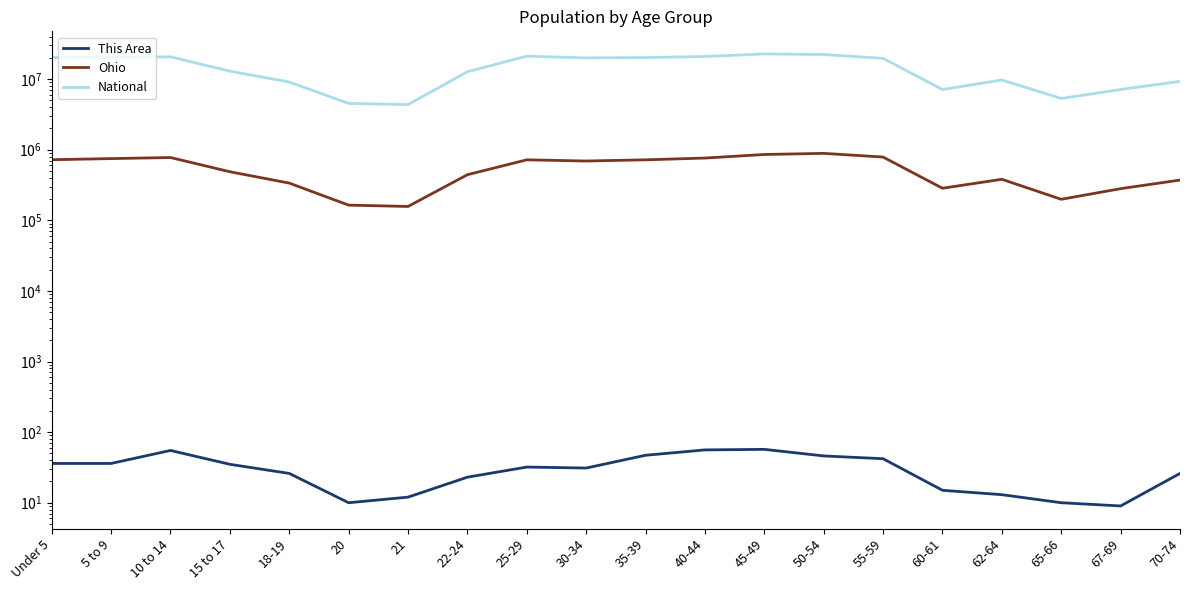

True or false: National and This Area intersect in this chart.

False